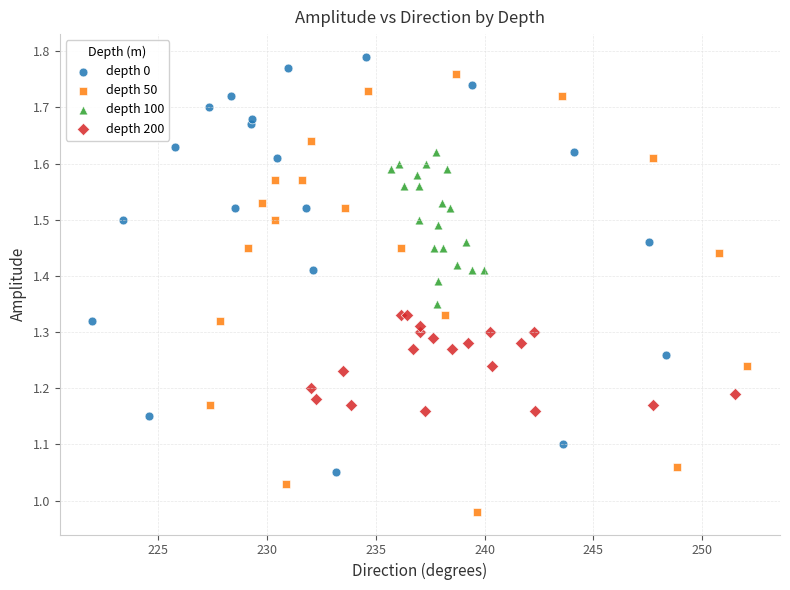

Which series reaches the minimum Y coordinate?

depth 50